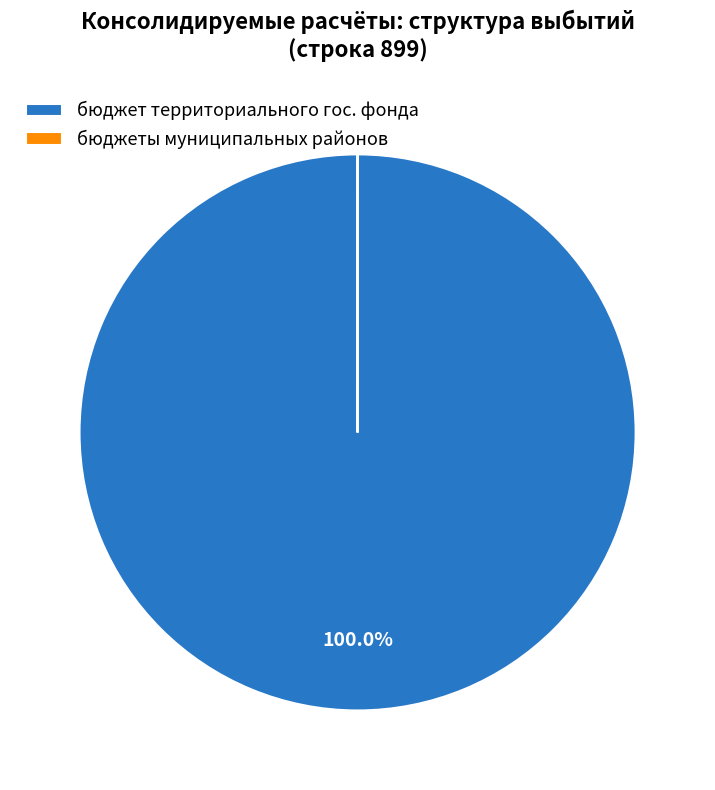

Is there a majority slice in this chart?

Yes